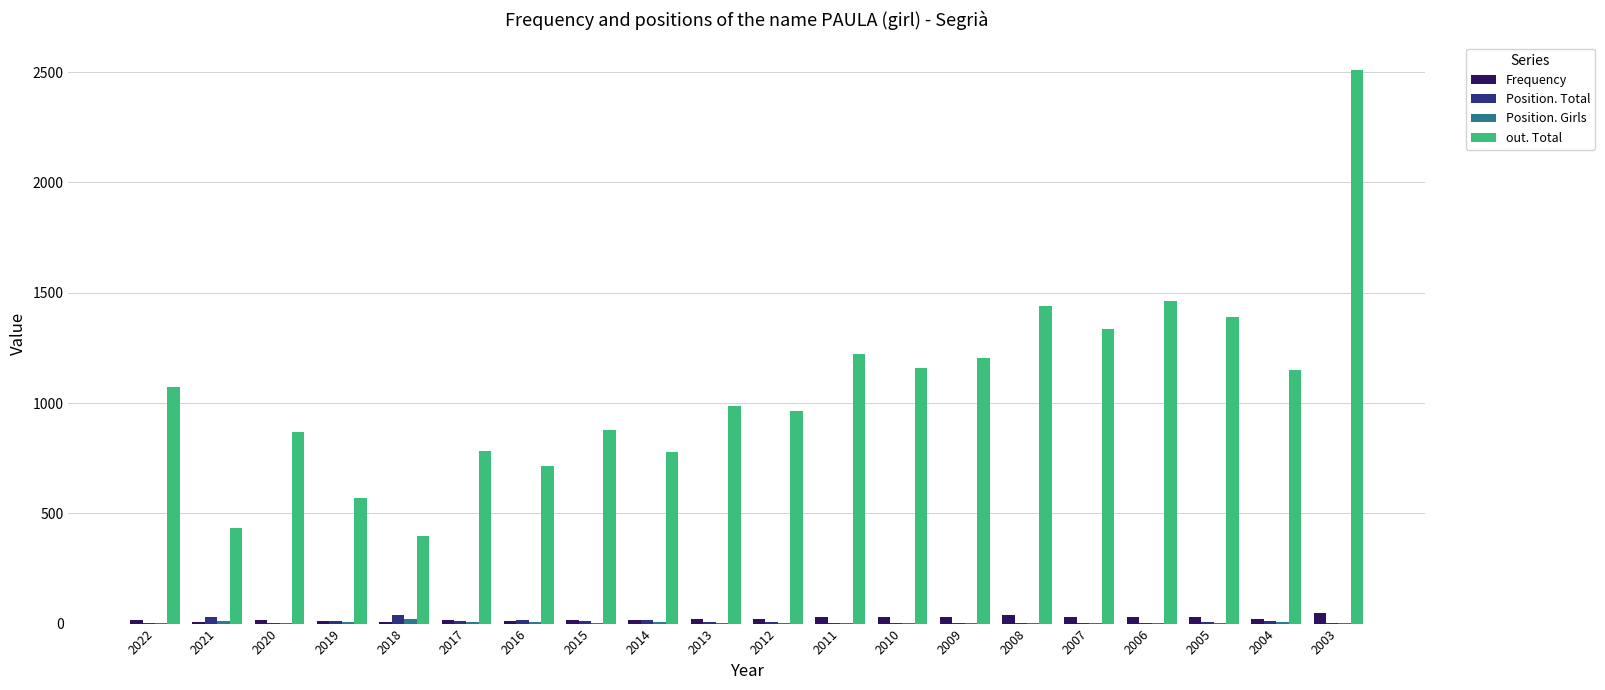

Between 2018 and 2007, which series saw the biggest shift?

out. Total